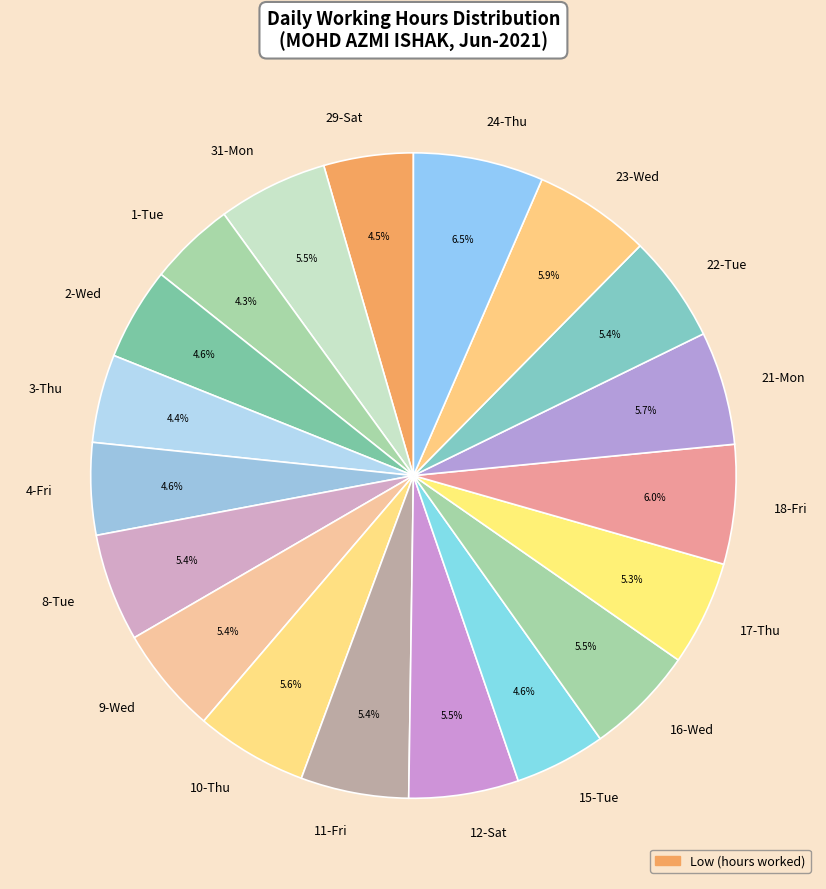

What is the largest slice in the pie chart?

24-Thu